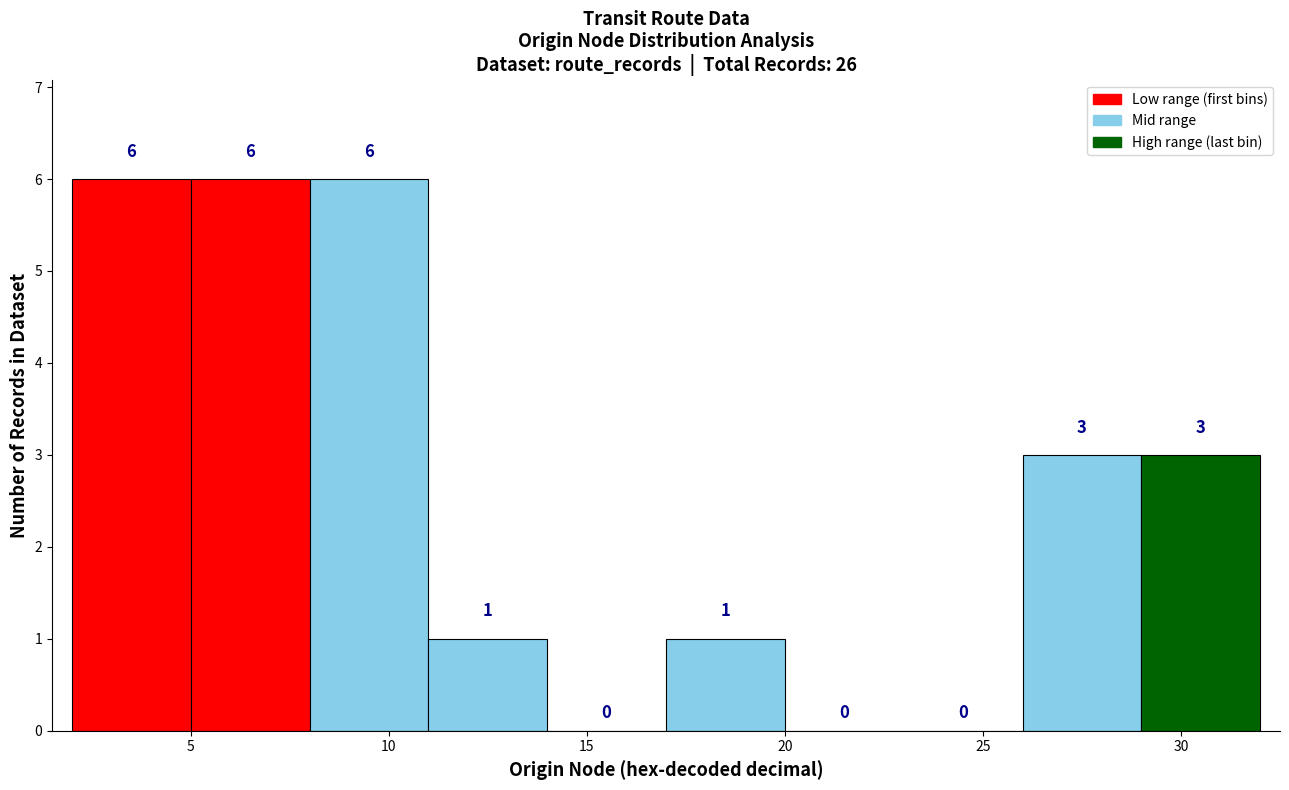

Reading left to right, list every bar in this chart as the range it spans on the x-axis followed by its height.

2 to 5: 6
5 to 8: 6
8 to 11: 6
11 to 14: 1
14 to 17: 0
17 to 20: 1
20 to 23: 0
23 to 26: 0
26 to 29: 3
29 to 32: 3